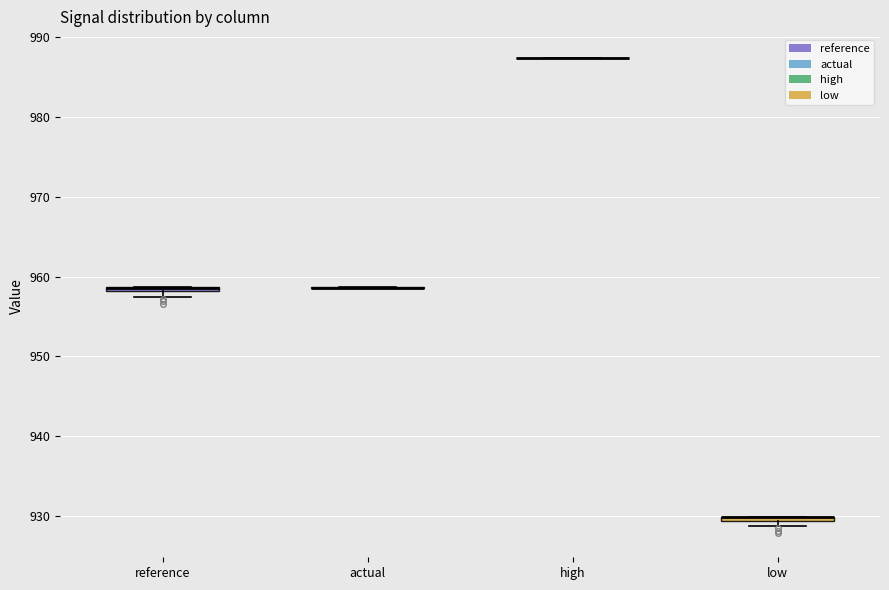

Where is the upper edge of the box for low on the y-axis? The values are not printed on the chart, so give them approximately, as read against the axis.

930